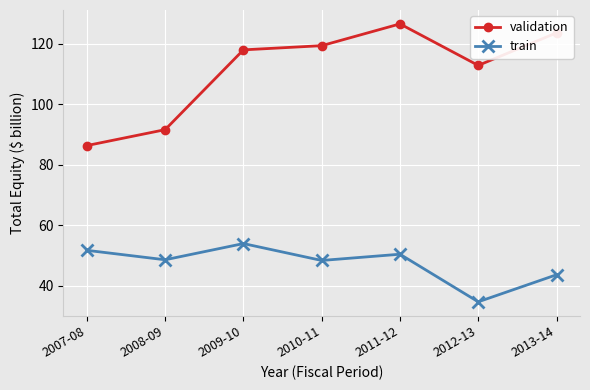

Which category has the highest value in the train series?

2009-10